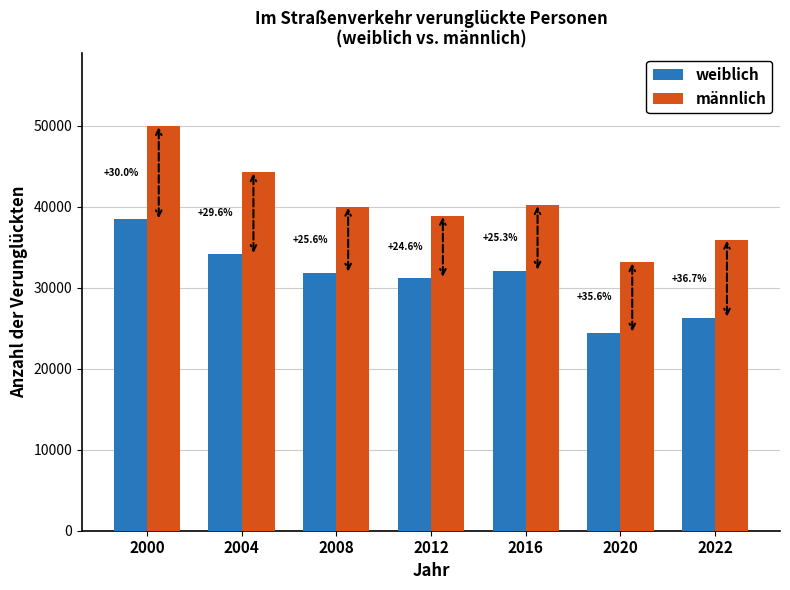

True or false: weiblich has a value of 32101 at 2016.

True